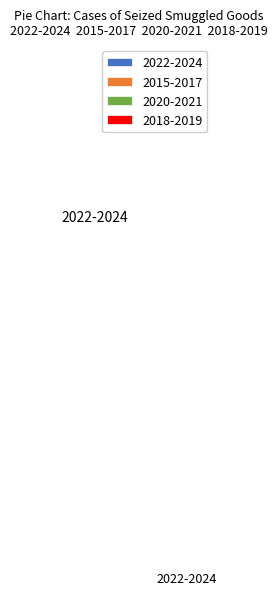

To the nearest percent, what is the difference between the largest and smallest slice percentages?

32%